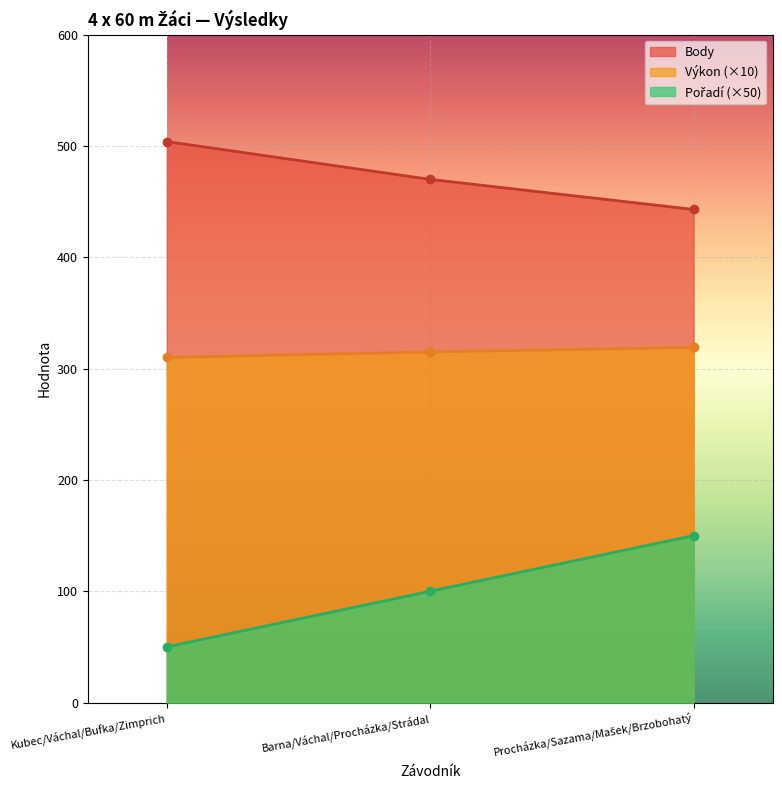

The Pořadí series shows 100 at Barna/Váchal/Procházka/Strádal. True or false?

True